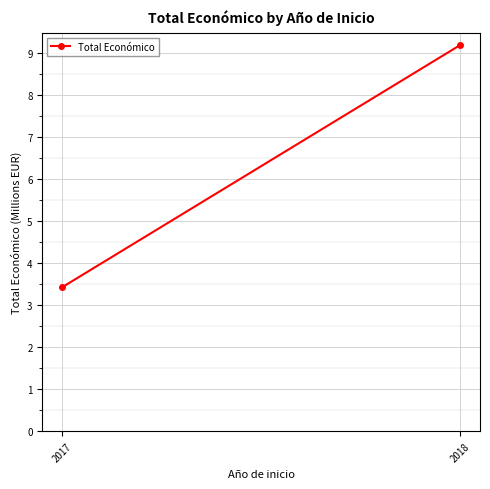

Rank the categories by value from highest to lowest.

2018, 2017